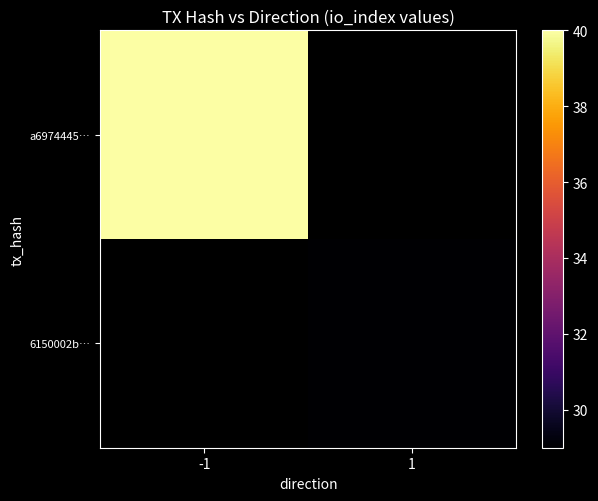

How many data points does each series have?

2